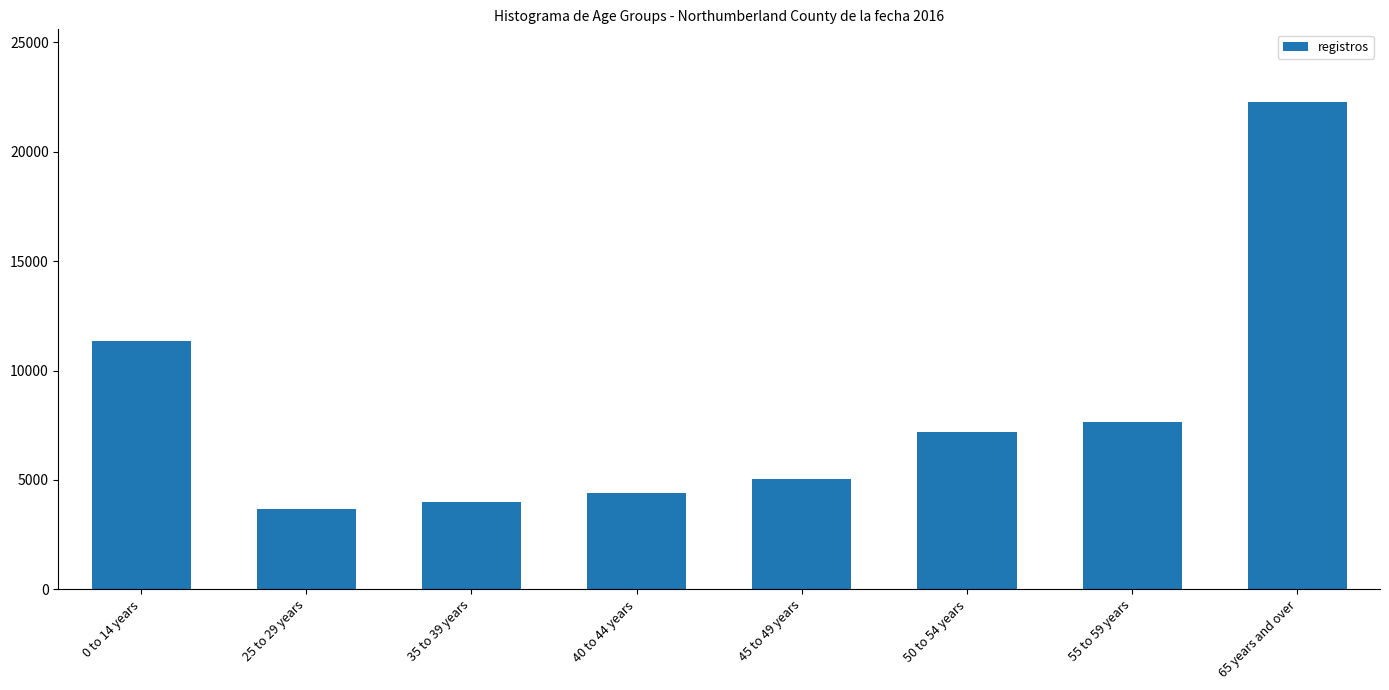

Count the number of categories in the chart.

8